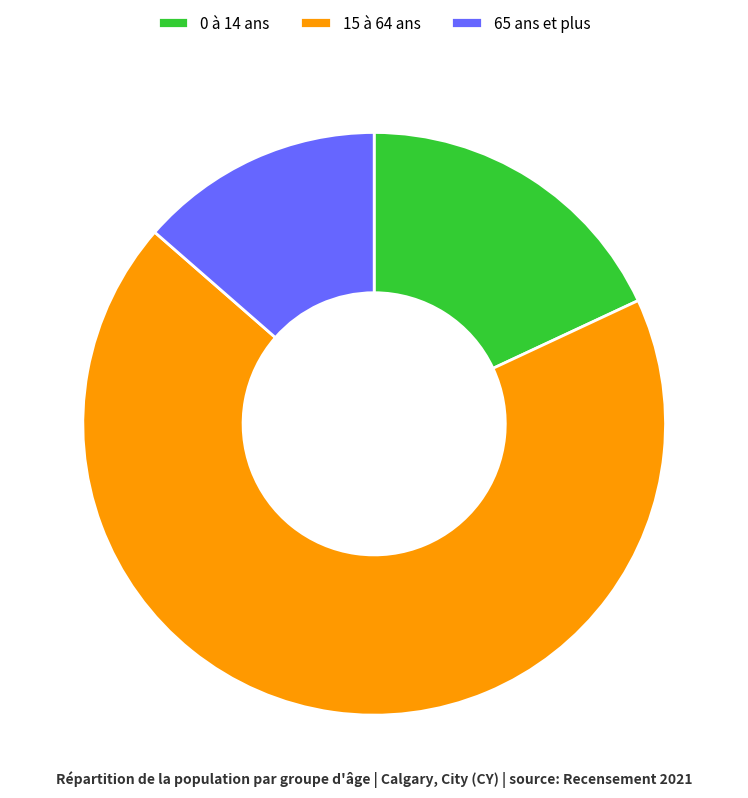

Approximately how many times larger is the value at 65 ans et plus compared to 0 à 14 ans?

0.8